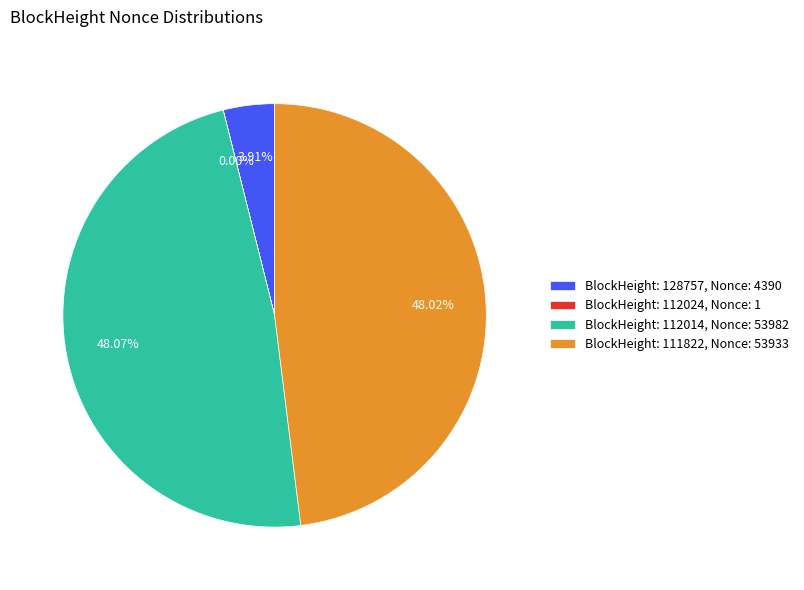

Does any single category account for the majority?

No